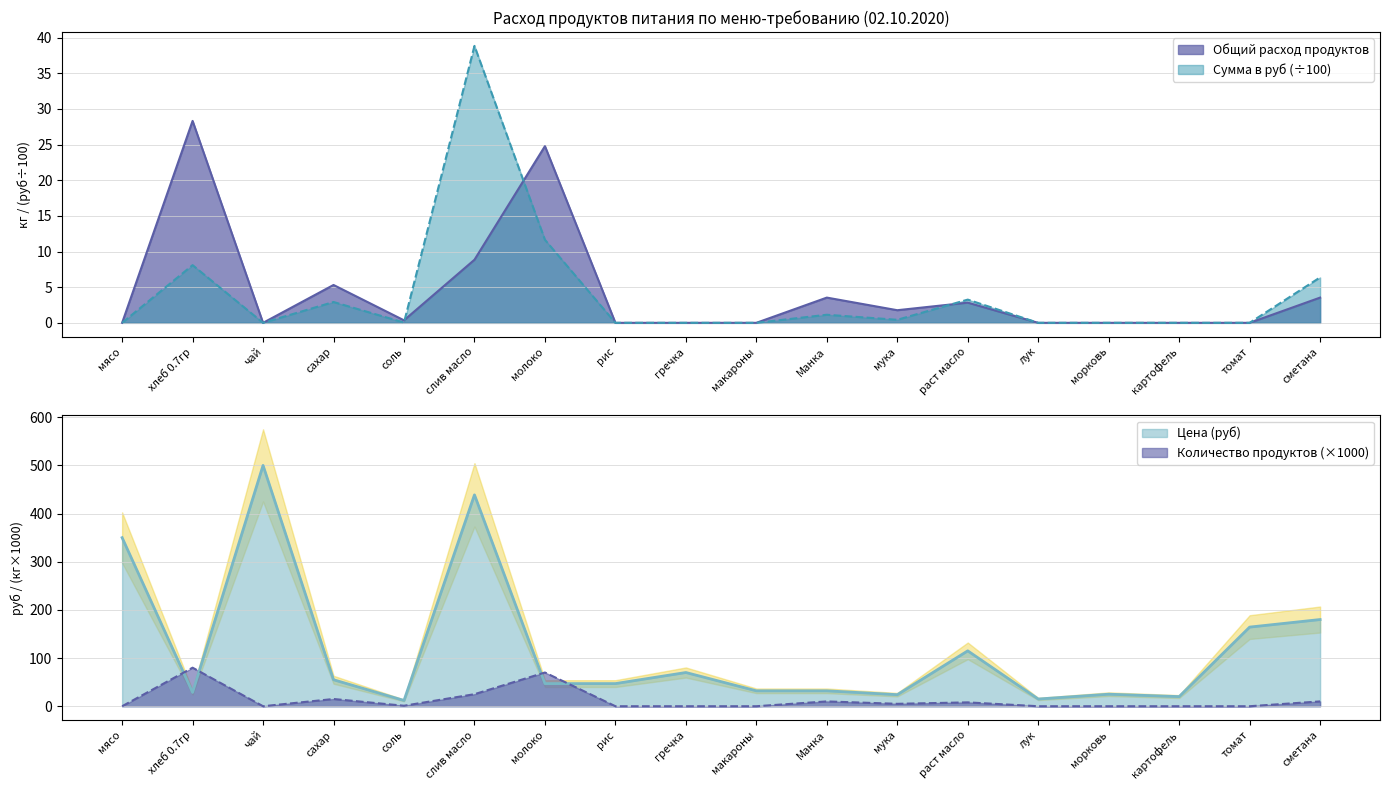

At which label does Количество продуктов reach its minimum?

мясо